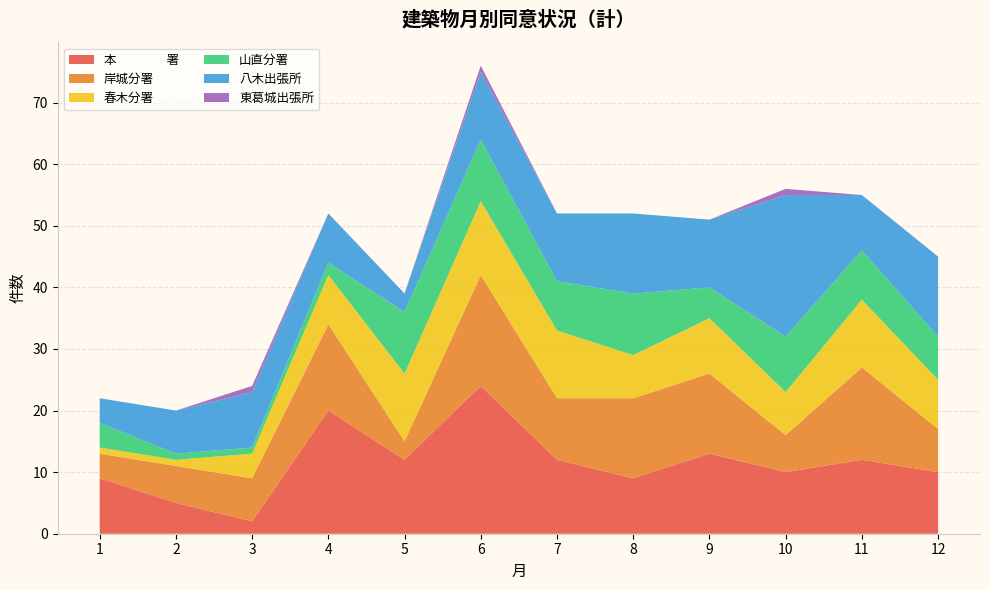

Reading left to right, transcribe all the data shown in this chart.

本　　　　署: 1=9	2=5	3=2	4=20	5=12	6=24	7=12	8=9	9=13	10=10	11=12	12=10
岸城分署: 1=4	2=6	3=7	4=14	5=3	6=18	7=10	8=13	9=13	10=6	11=15	12=7
春木分署: 1=1	2=1	3=4	4=8	5=11	6=12	7=11	8=7	9=9	10=7	11=11	12=8
山直分署: 1=4	2=1	3=1	4=2	5=10	6=10	7=8	8=10	9=5	10=9	11=8	12=7
八木出張所: 1=4	2=7	3=9	4=8	5=3	6=11	7=11	8=13	9=11	10=23	11=9	12=13
東葛城出張所: 1=0	2=0	3=1	4=0	5=0	6=1	7=0	8=0	9=0	10=1	11=0	12=0